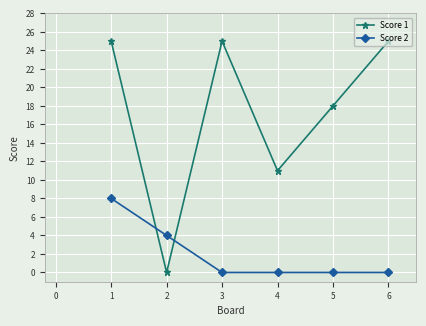

What is the difference between the second highest and second lowest values in the Score 1 series?

14